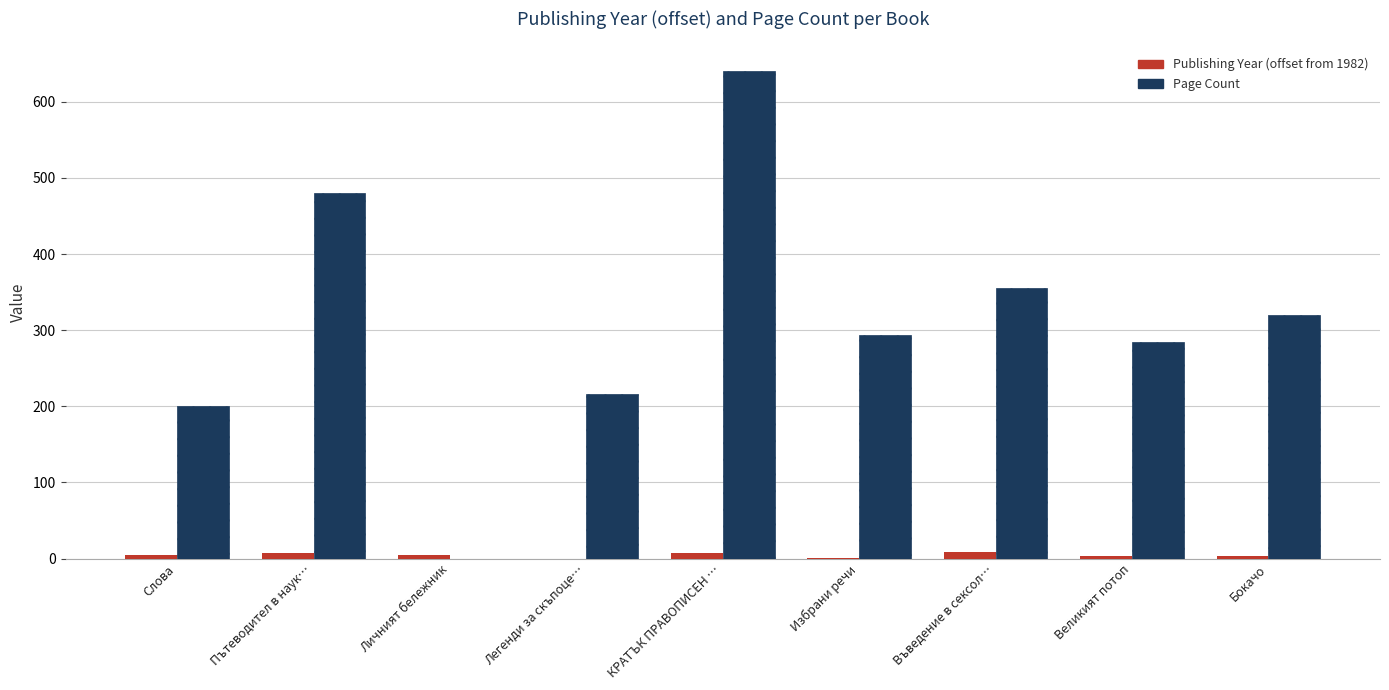

Read the Publishing Year (offset from 1982) value at Избрани речи.

1